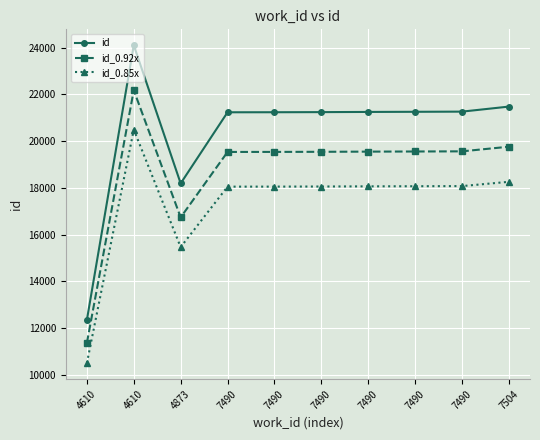

How many data points does each series have?

10